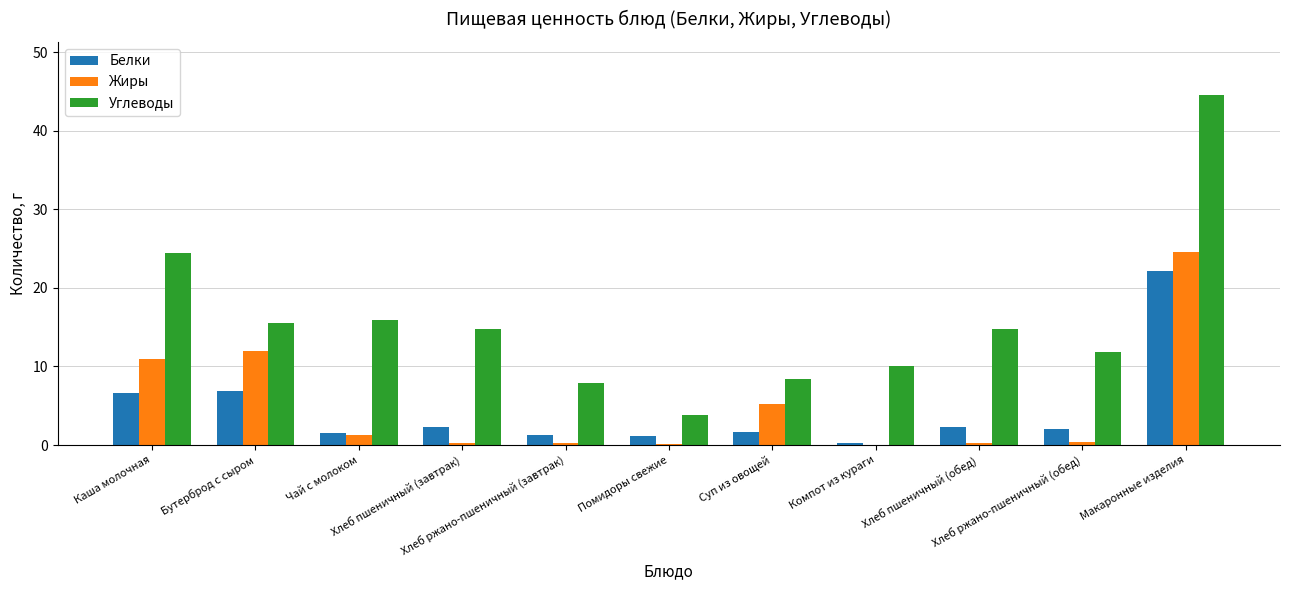

Where is Углеводы nearest to the value 24?

Каша молочная